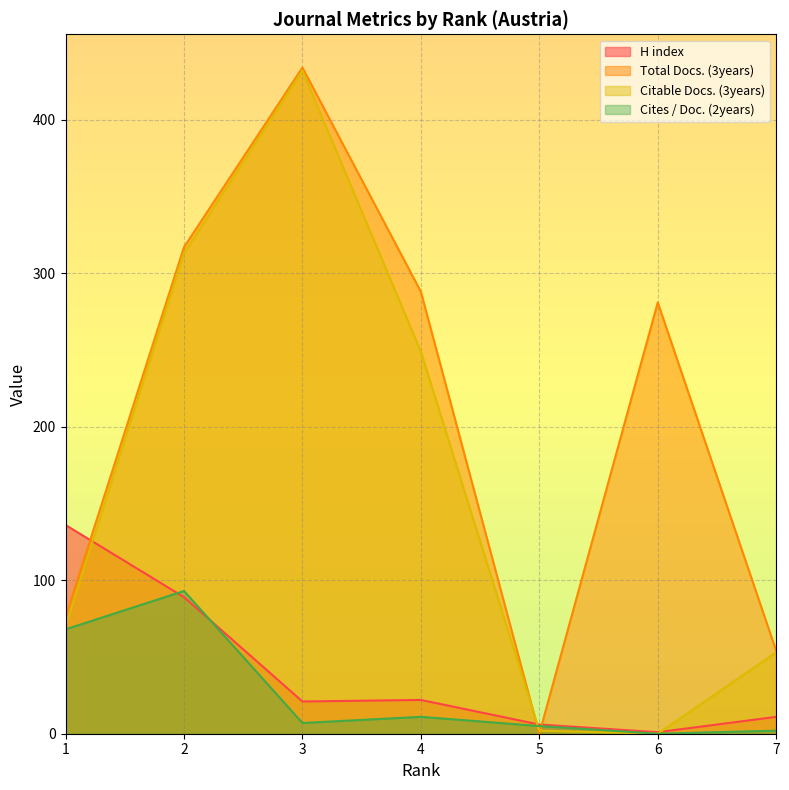

Which series ends up on top after the final intersection of Citable Docs. (3years) and Total Docs. (3years)?

Total Docs. (3years)